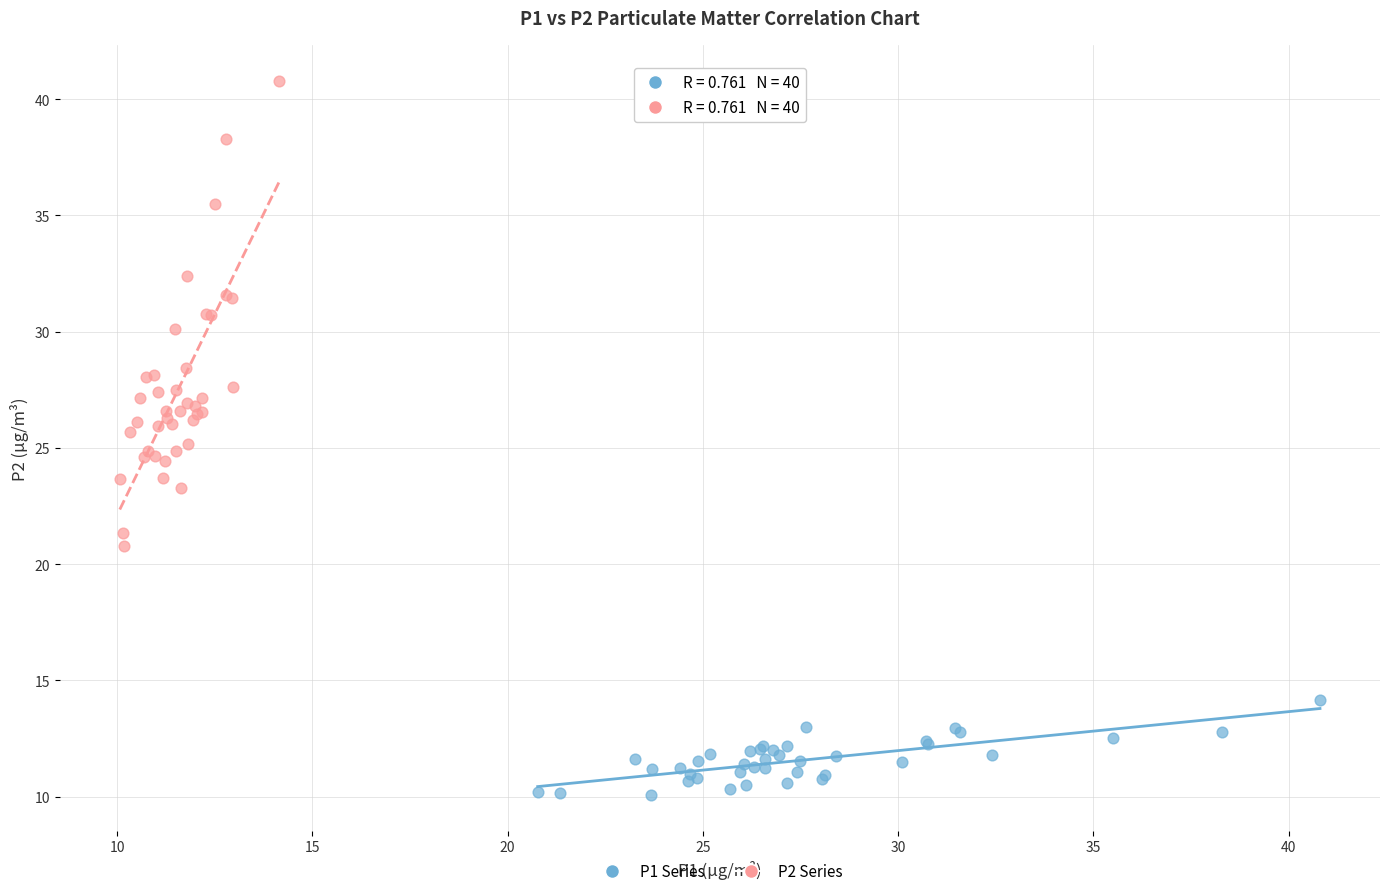

Which series reaches the maximum Y coordinate?

P2 Series